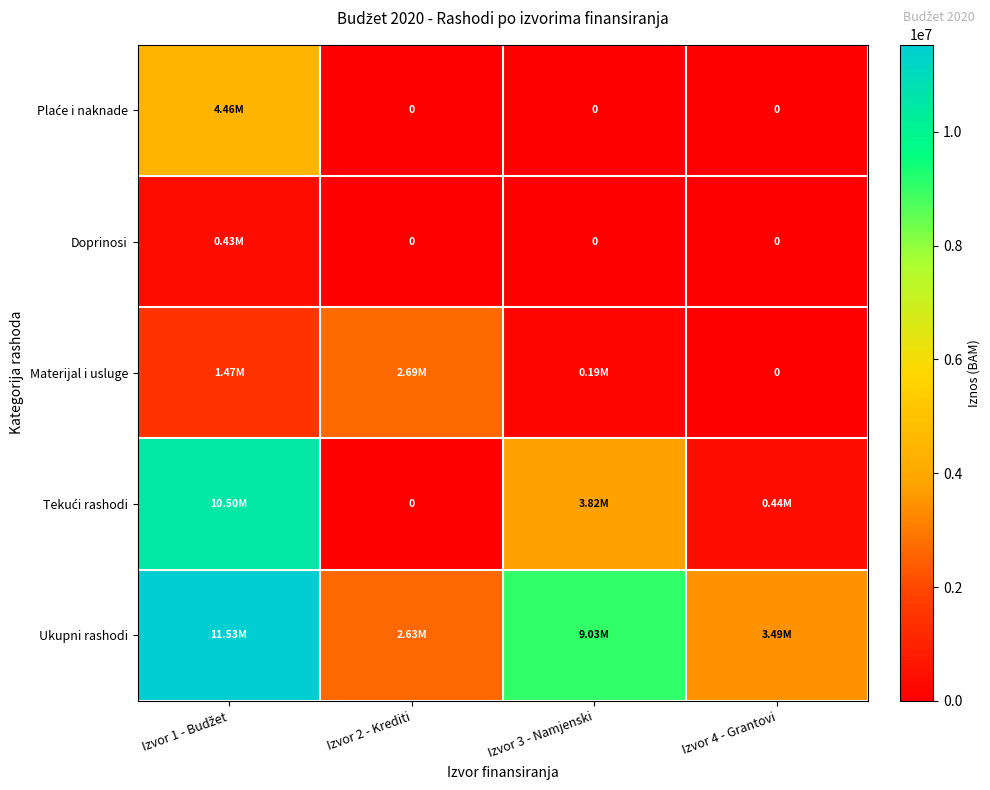

What is the sum of the Plaće i naknade values at Izvor 4 - Grantovi and Izvor 1 - Budžet?

4464376.2